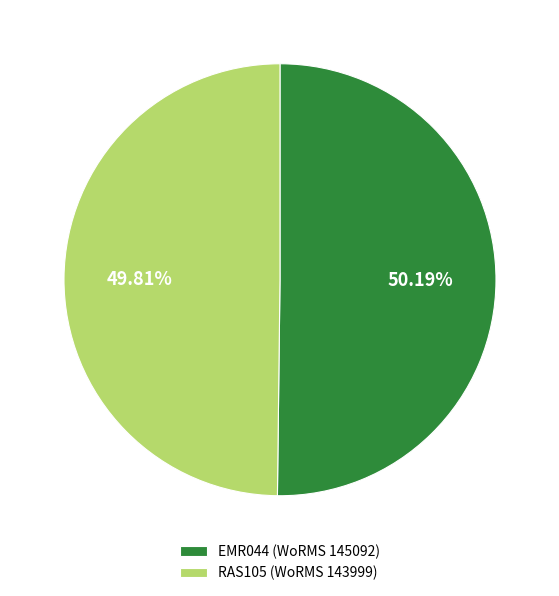

True or false: RAS105 accounts for 38% of the total.

False